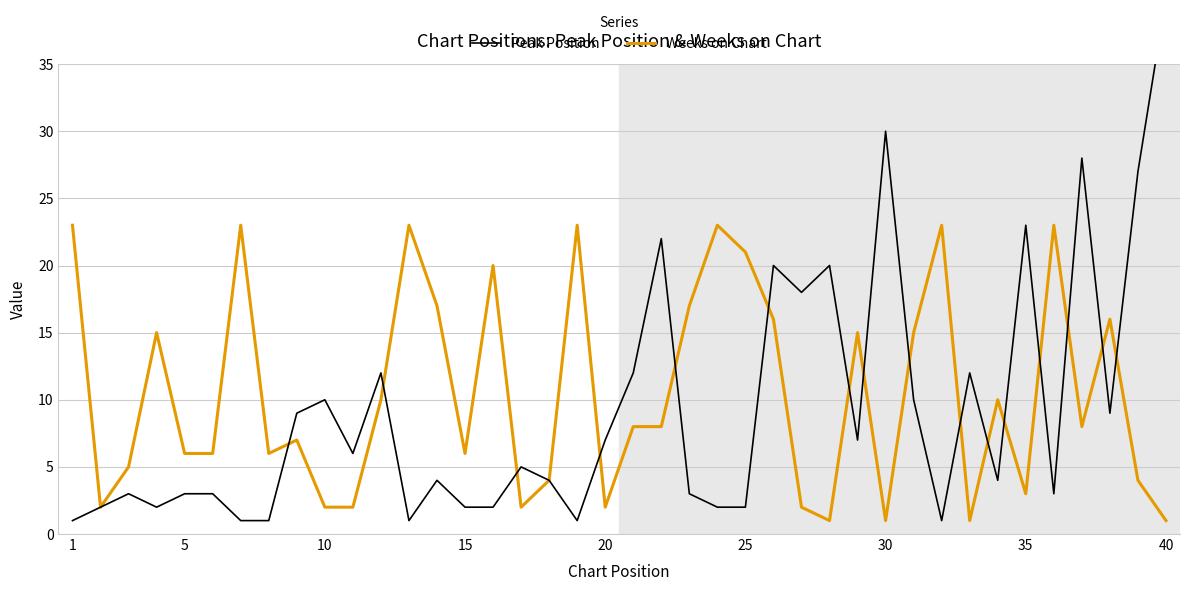

What is the average value of the Weeks on Chart series?

10